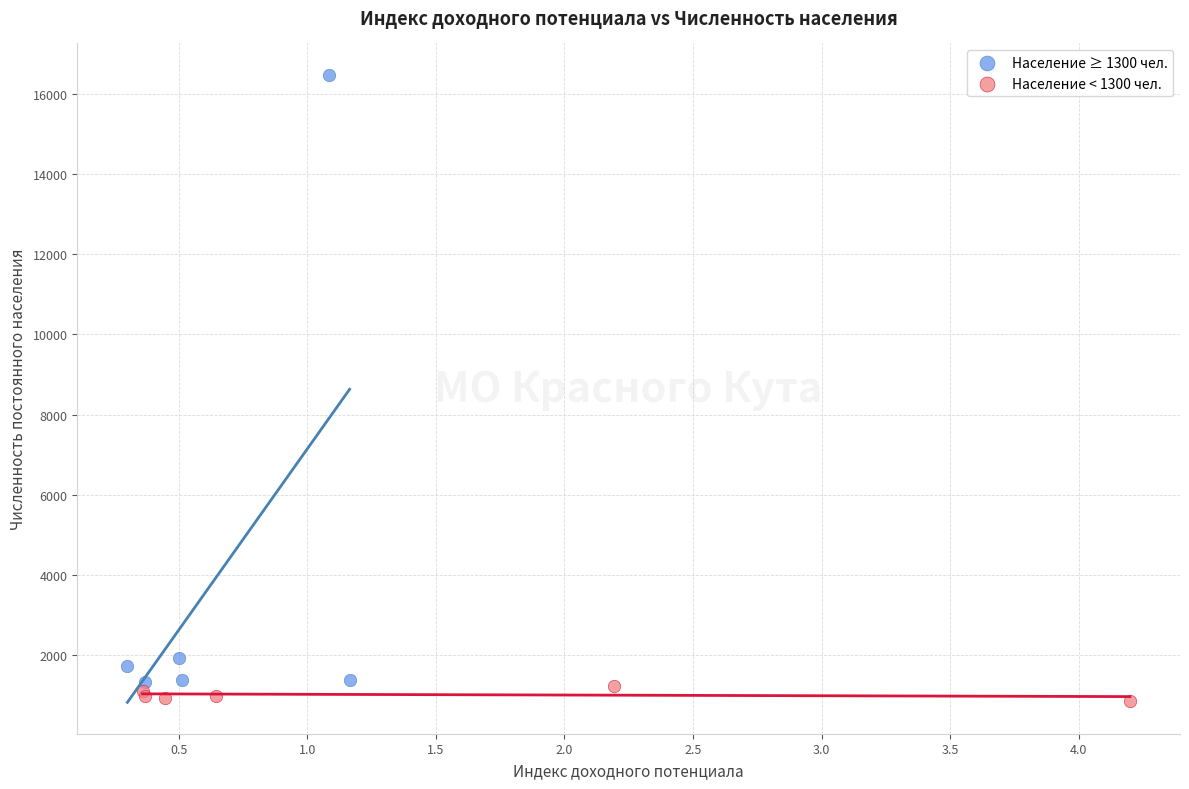

Which series contains the highest Y value?

Население ≥ 1300 чел.